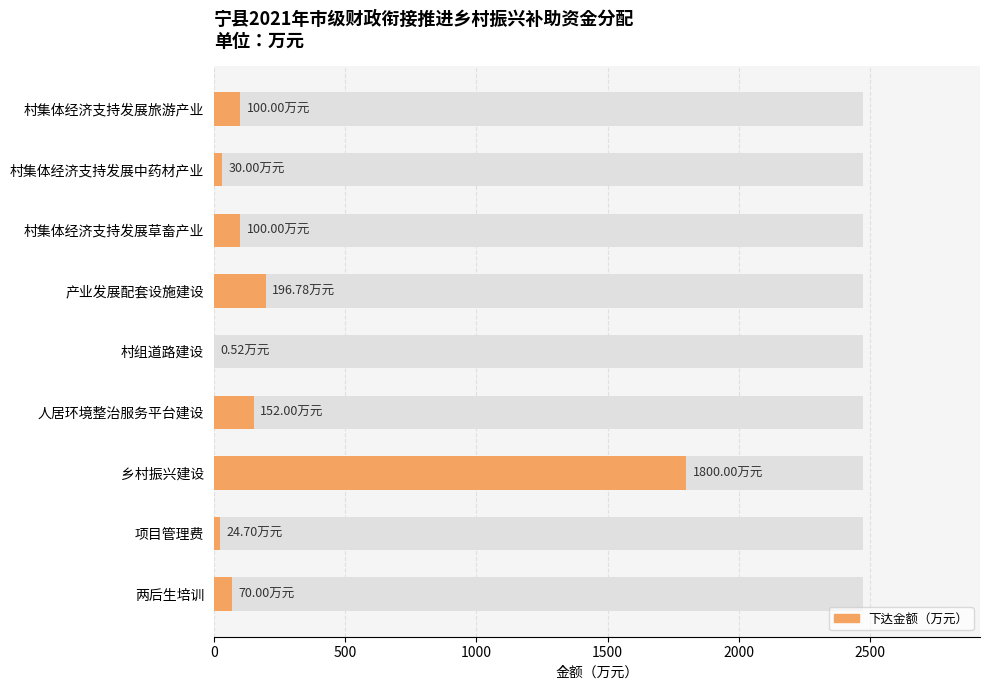

What position from the left is 村集体经济支持发展中药材产业?

2